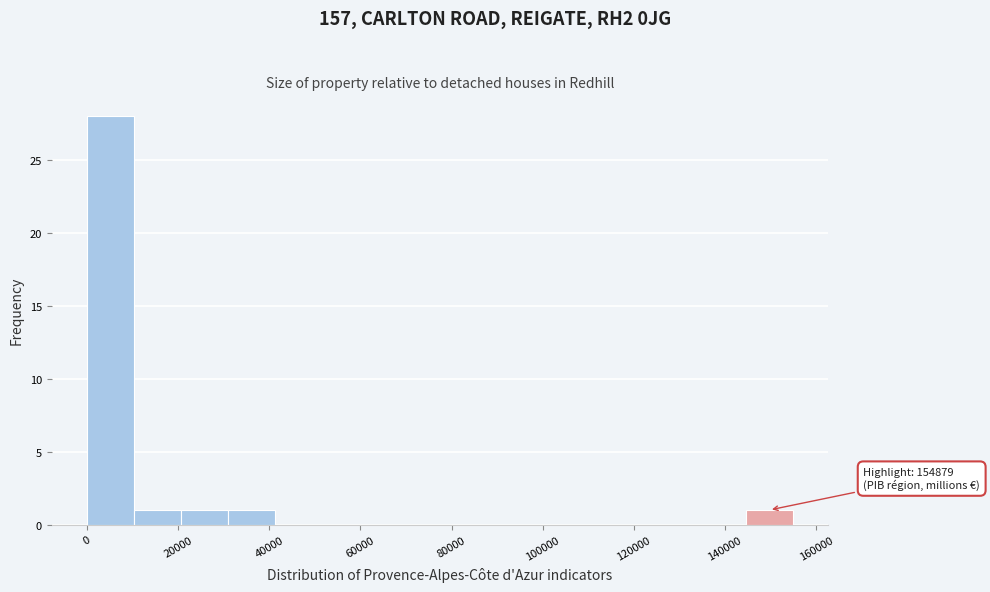

Over which range of the x-axis is the bar tallest?

0 to 10000